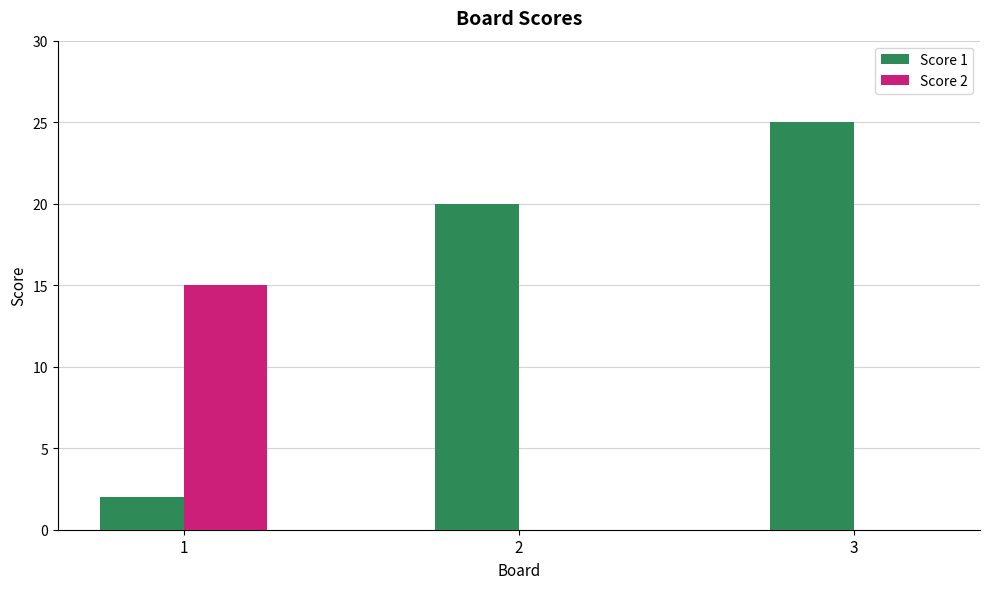

What is the average value of the Score 1 series?

16